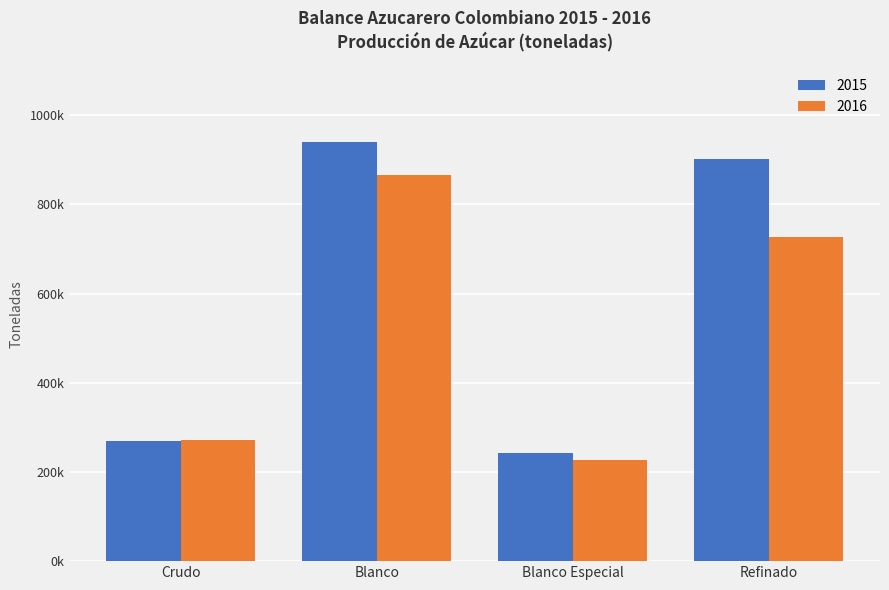

What are all the series names shown in the legend?

2015, 2016